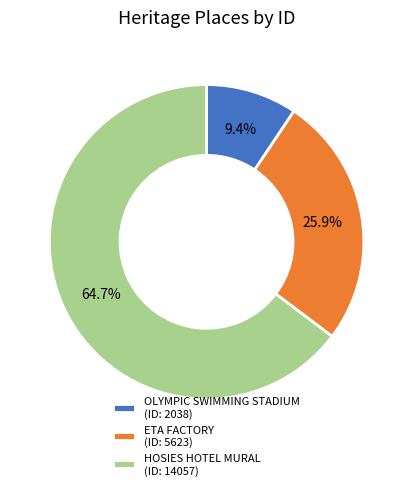

To the nearest percent, what portion does HOSIES HOTEL MURAL represent?

65%